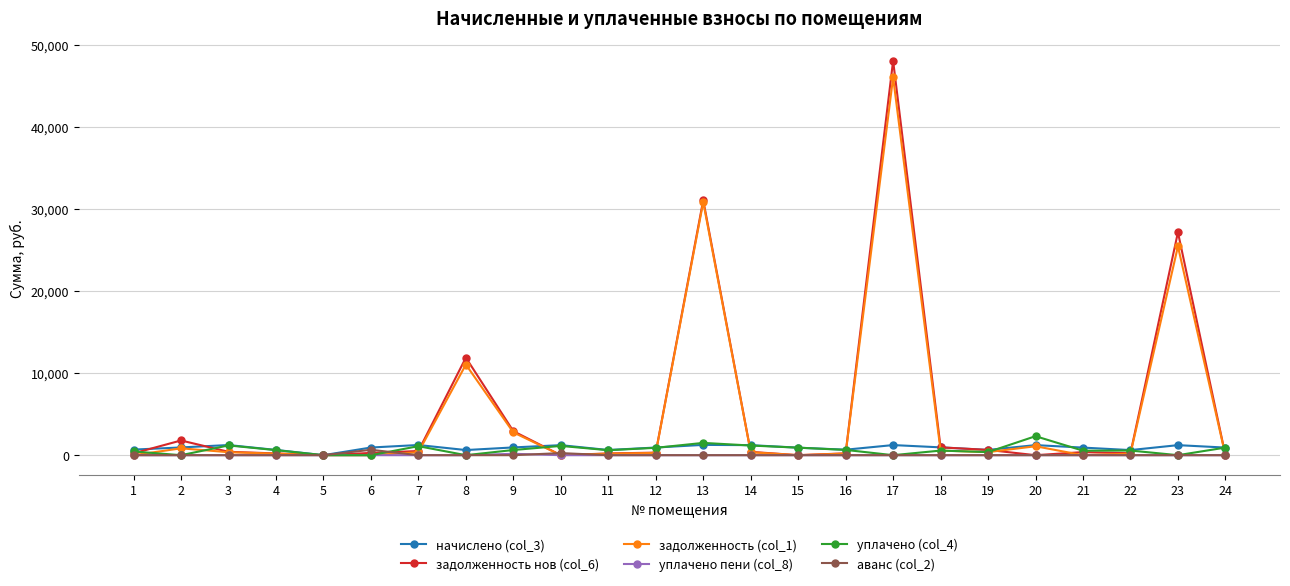

Where does the задолженность нов (col_6) series first go above 375?

2